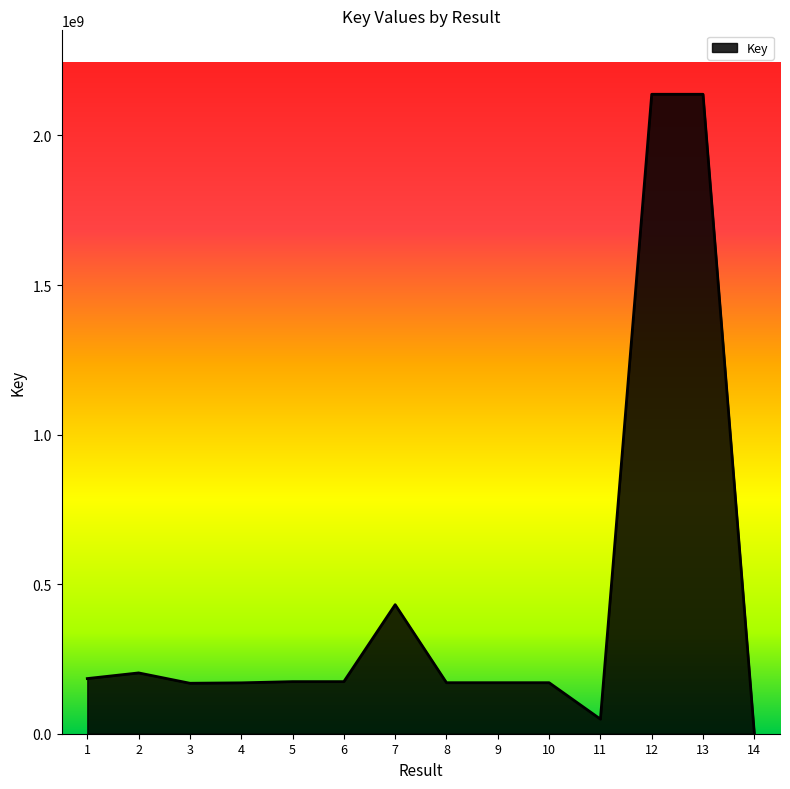

What is the difference between the second highest and minimum values?

2137360786